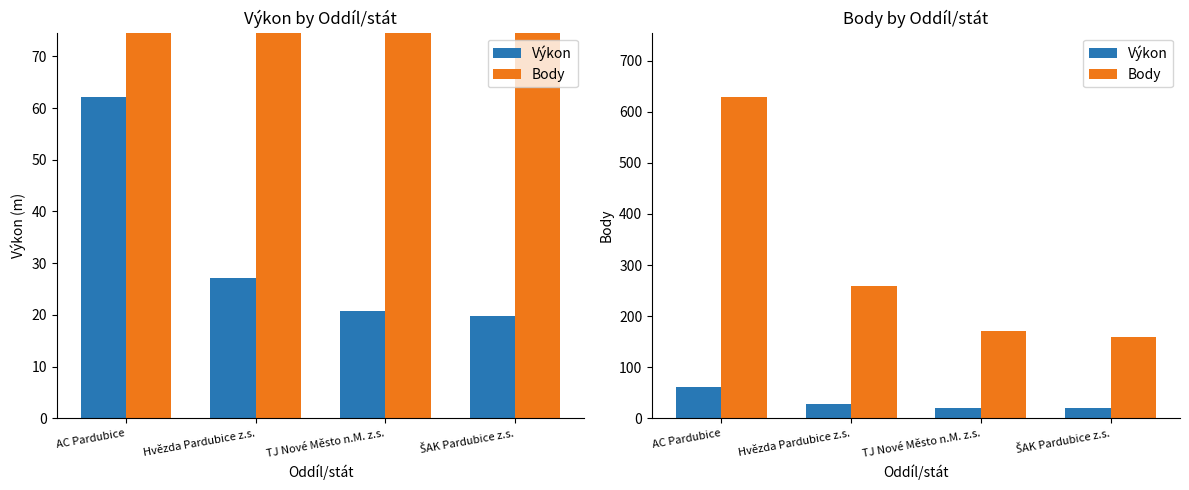

What is the difference between the second highest and second lowest values in the Výkon series?

6.4